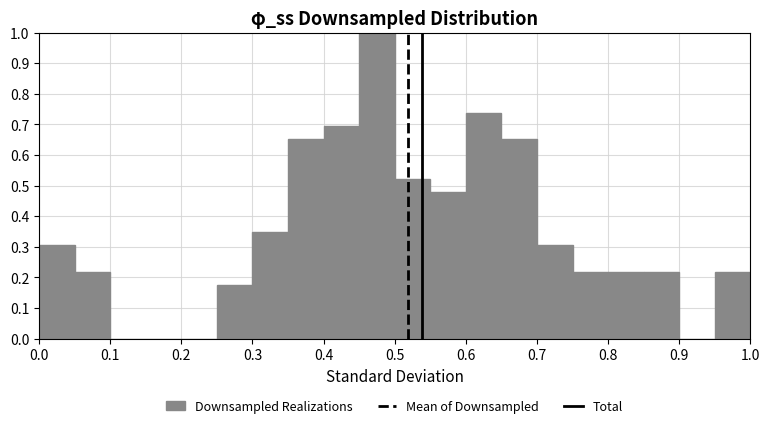

Over which range of the x-axis is the bar tallest?

0.45 to 0.50